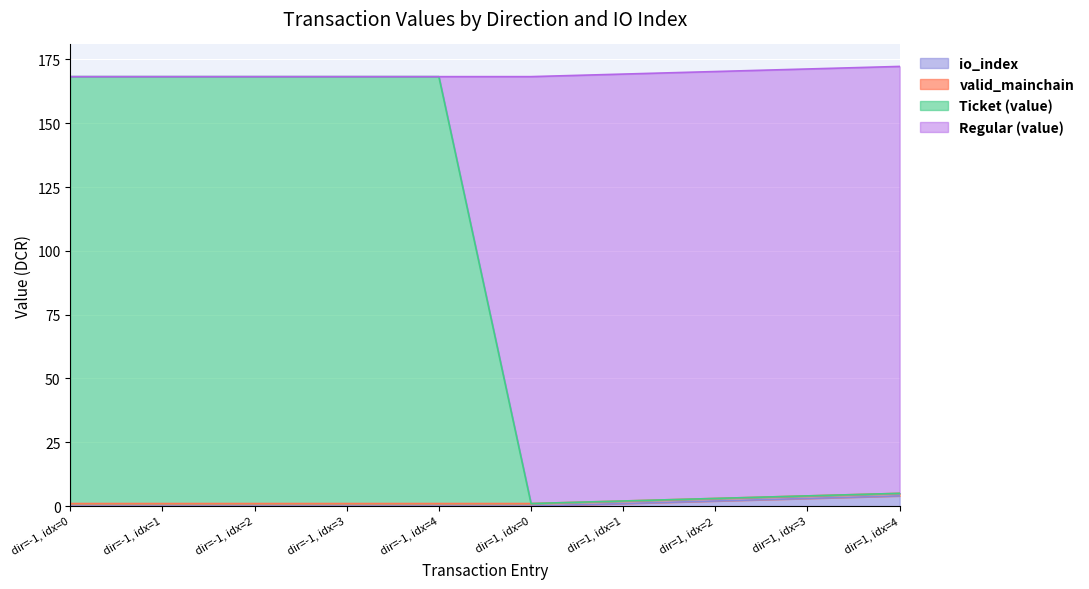

True or false: io_index has a value of 4.0 at dir=1, idx=4.

True